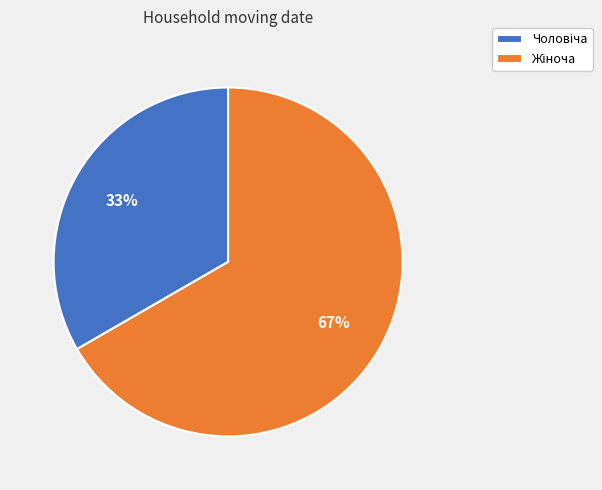

Is there a majority slice in this chart?

Yes